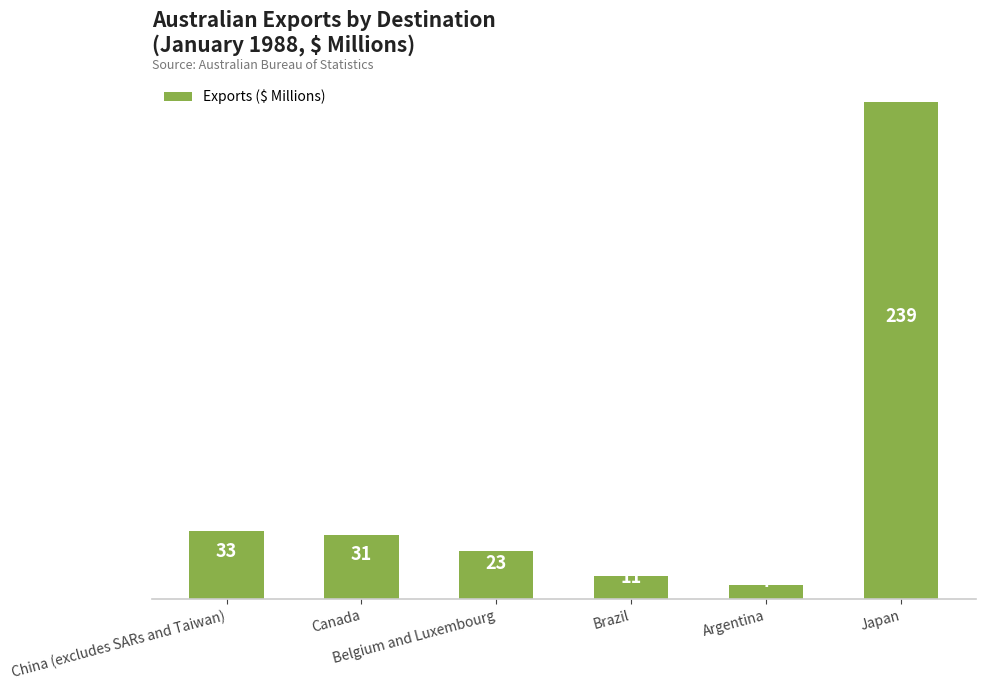

How many data points does each series have?

6